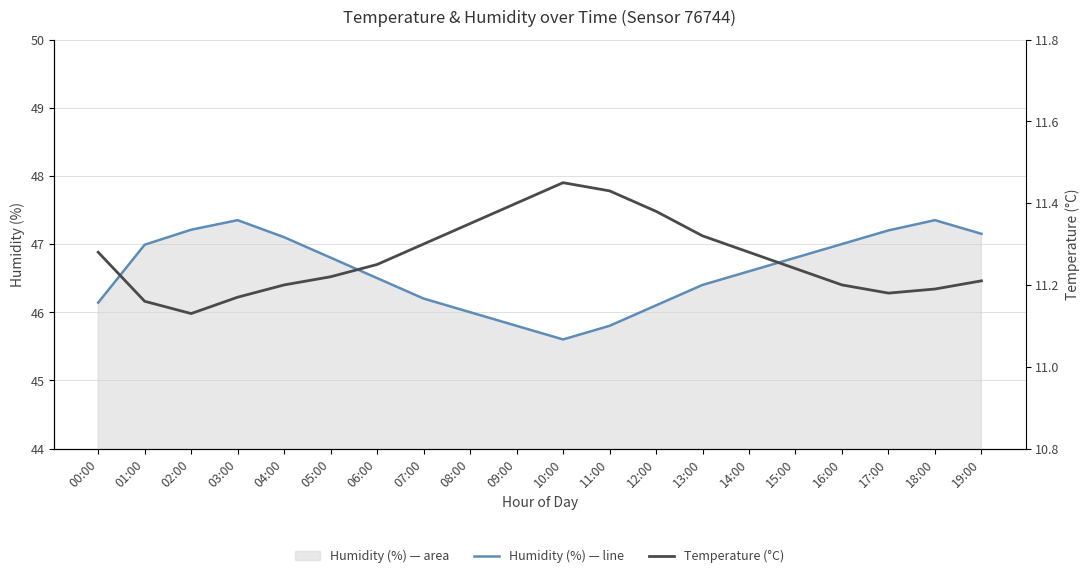

Is it true that Temperature (°C) equals 11.3 at 07:00?

True